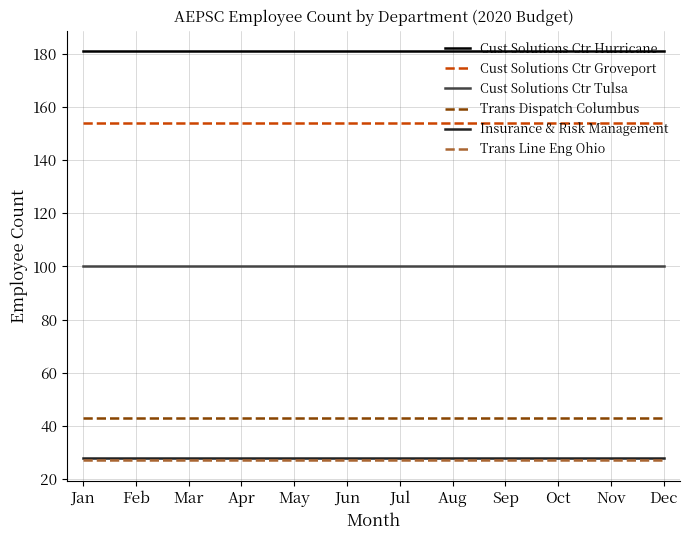

The Insurance & Risk Management series shows 28 at May. True or false?

True